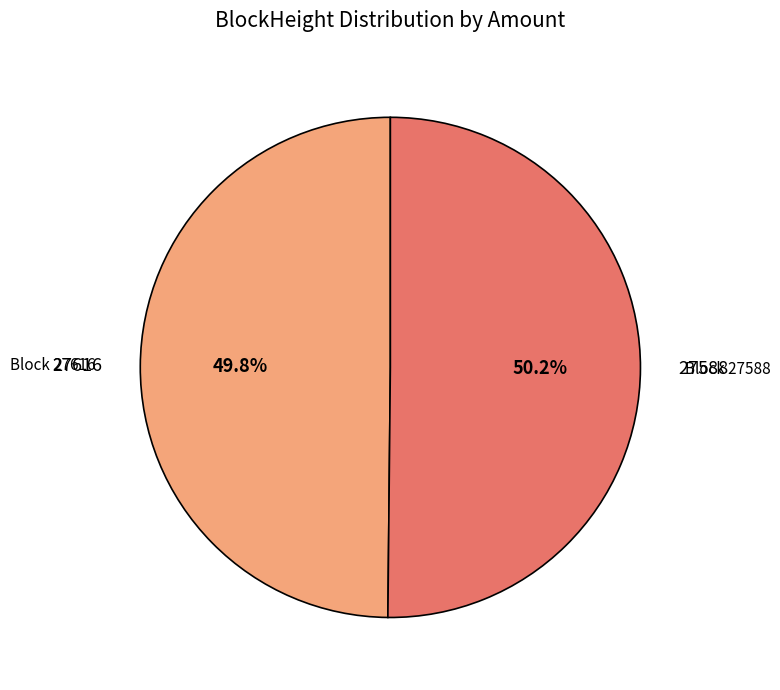

How many segments does this pie chart have?

2